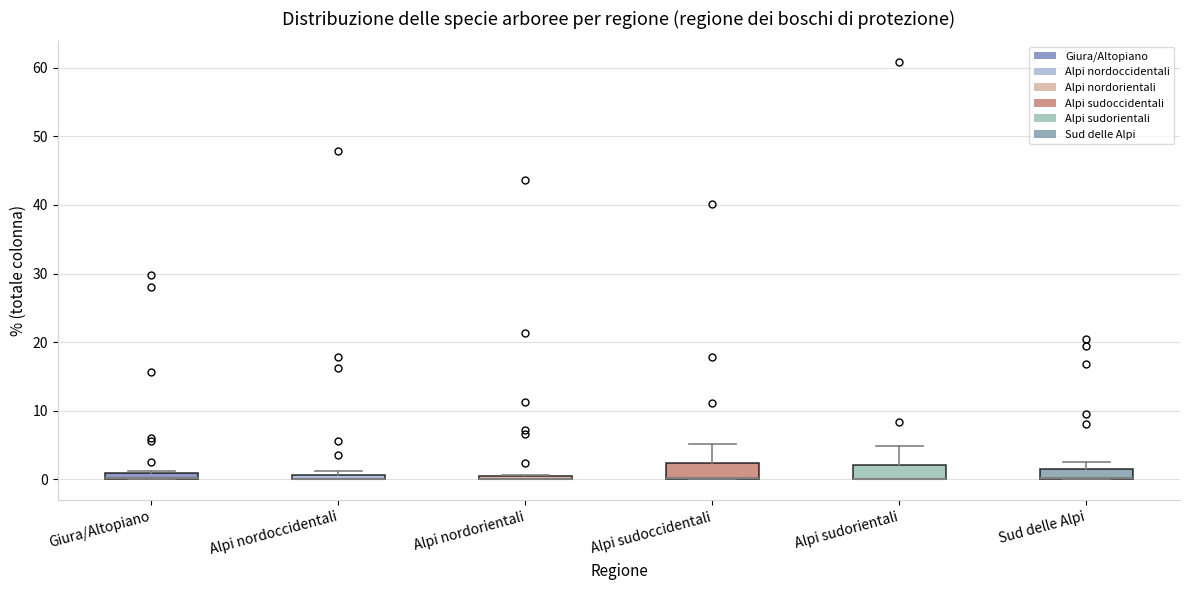

Where is the lower edge of the box for Alpi nordorientali on the y-axis? The values are not printed on the chart, so give them approximately, as read against the axis.

0